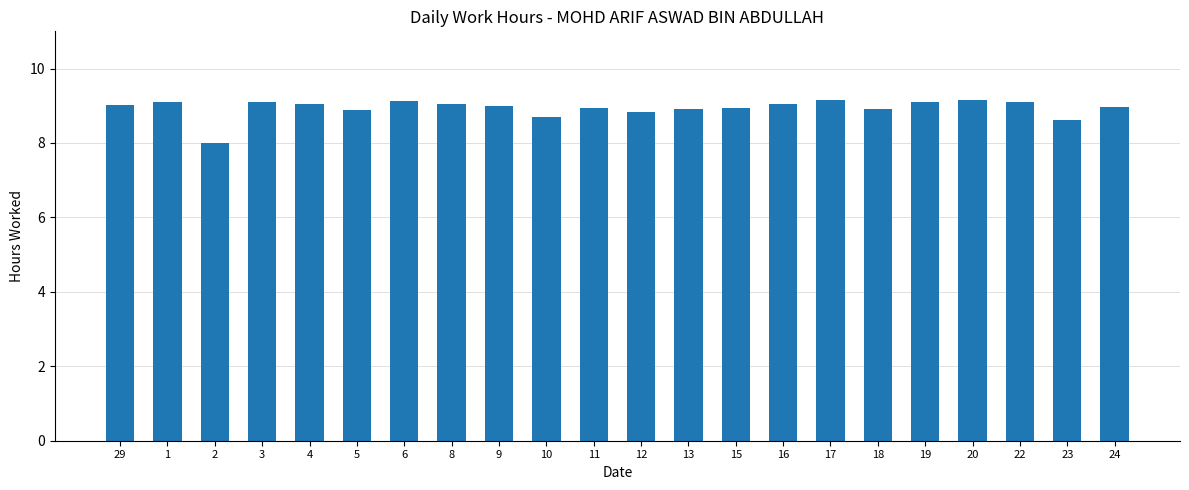

What is the average value?

8.9